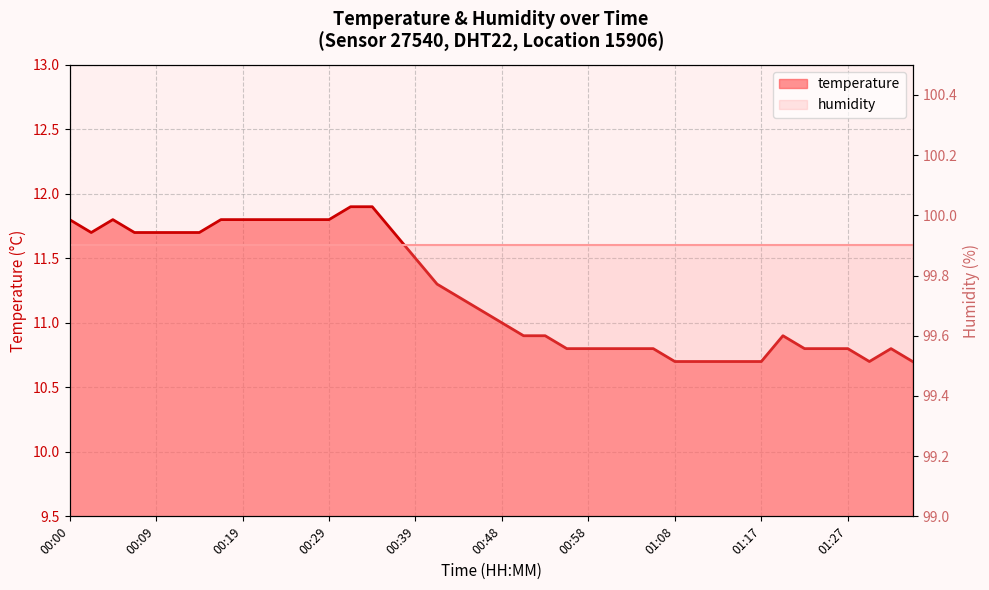

Reading left to right, extract all data points from this chart.

11.8	11.7	11.8	11.7	11.7	11.7	11.7	11.8	11.8	11.8	11.8	11.8	11.8	11.9	11.9	11.7	11.5	11.3	11.2	11.1	11.0	10.9	10.9	10.8	10.8	10.8	10.8	10.8	10.7	10.7	10.7	10.7	10.7	10.9	10.8	10.8	10.8	10.7	10.8	10.7